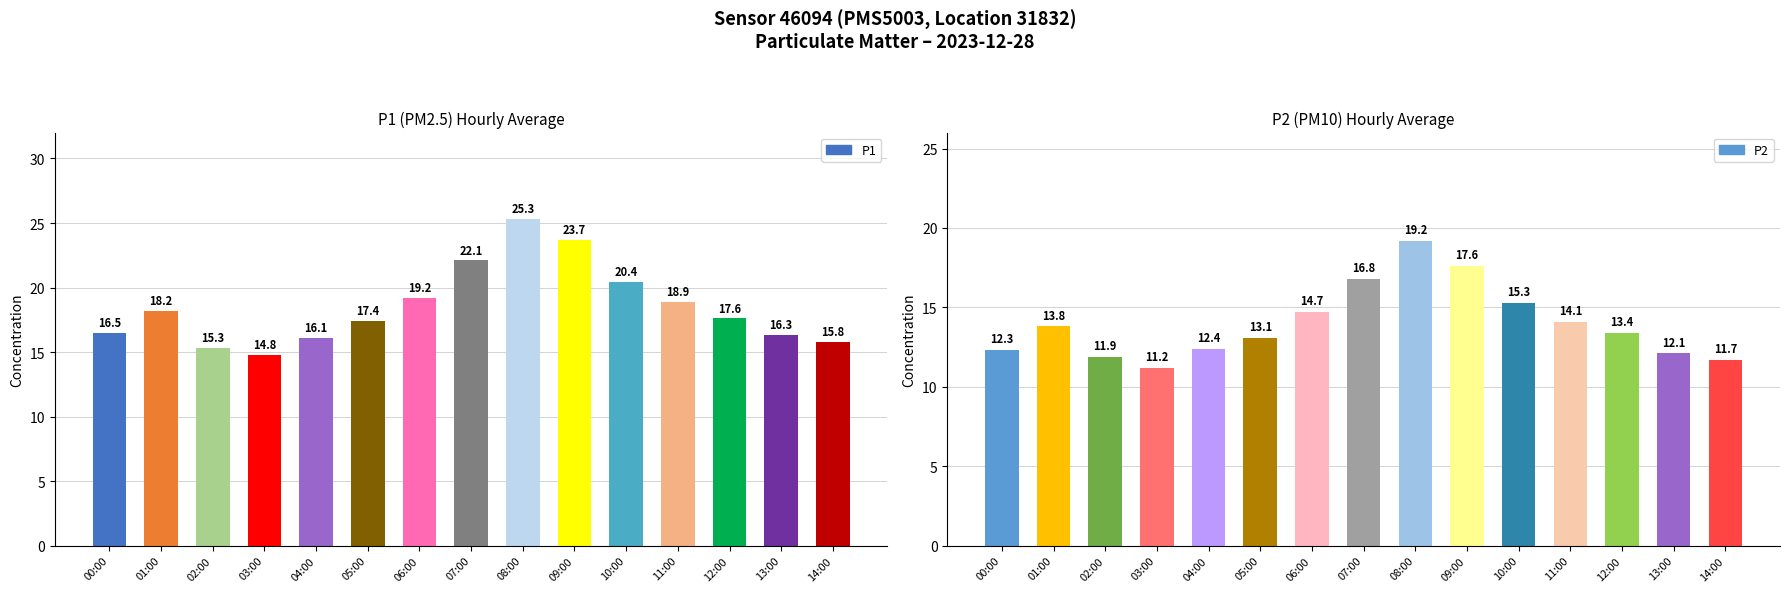

At which category is the sum across all series the highest?

08:00